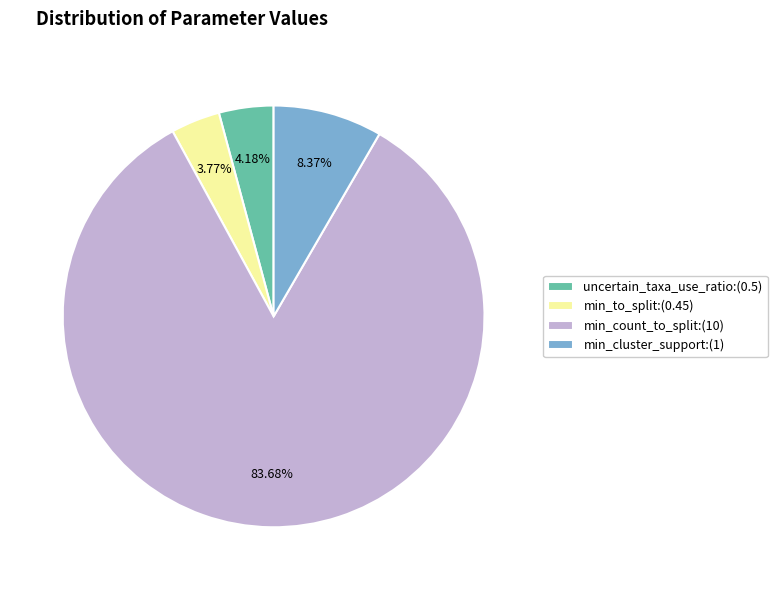

How many segments does this pie chart have?

4